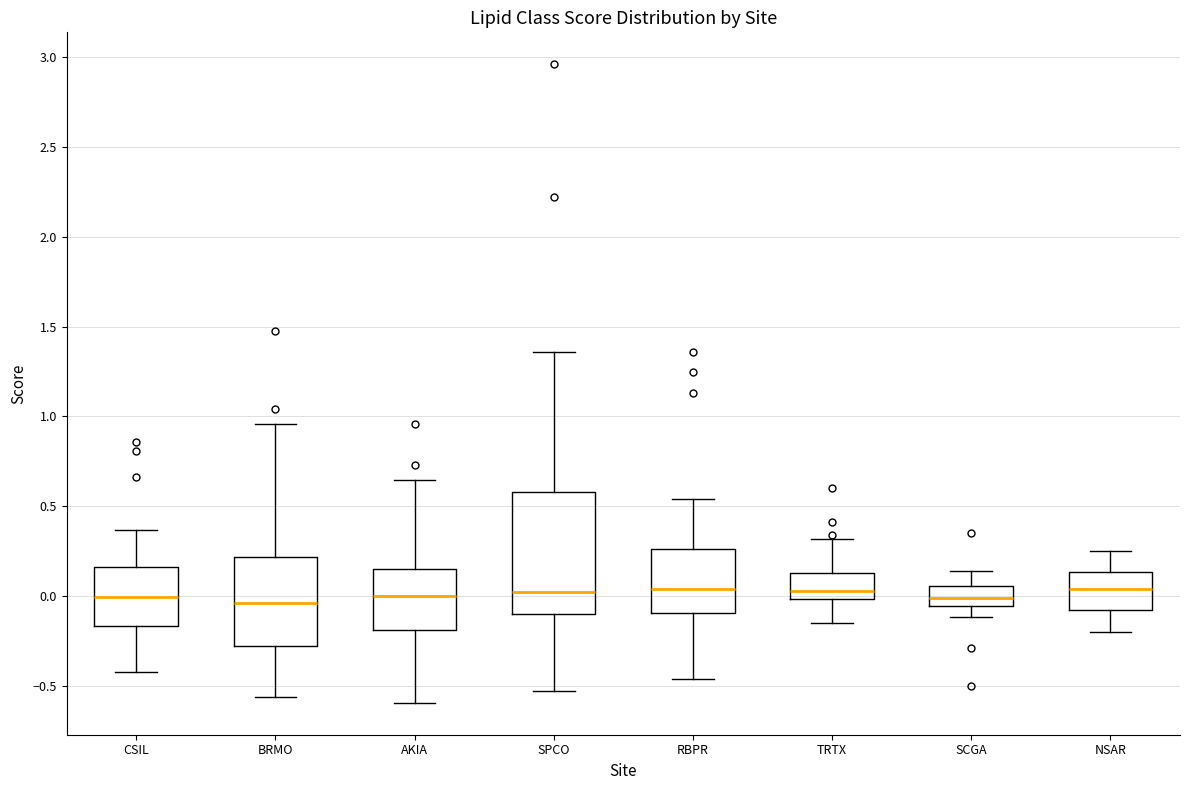

Where does the median line of the box for AKIA sit on the y-axis? The values are not printed on the chart, so give them approximately, as read against the axis.

0.00